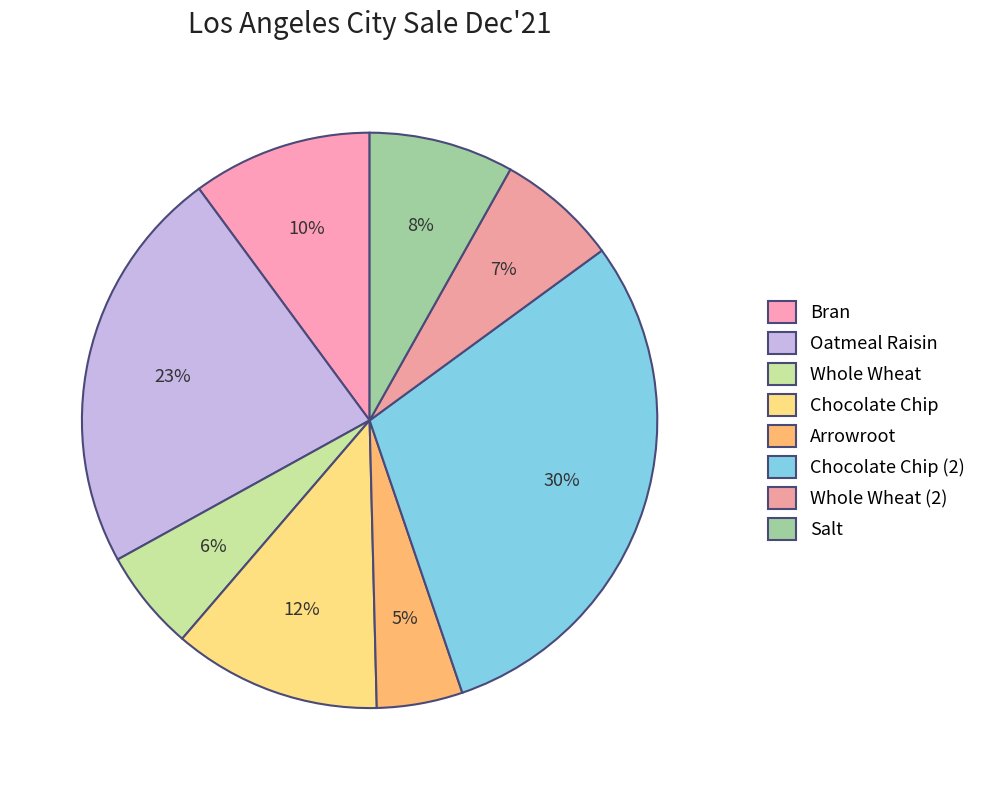

How many segments does this pie chart have?

8